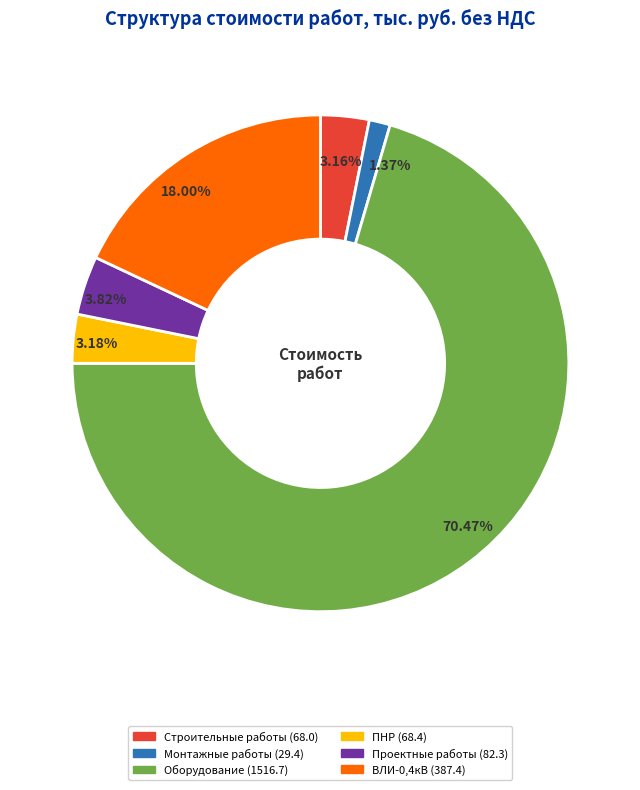

What portion of the pie excludes Проектные работы?

96.2%